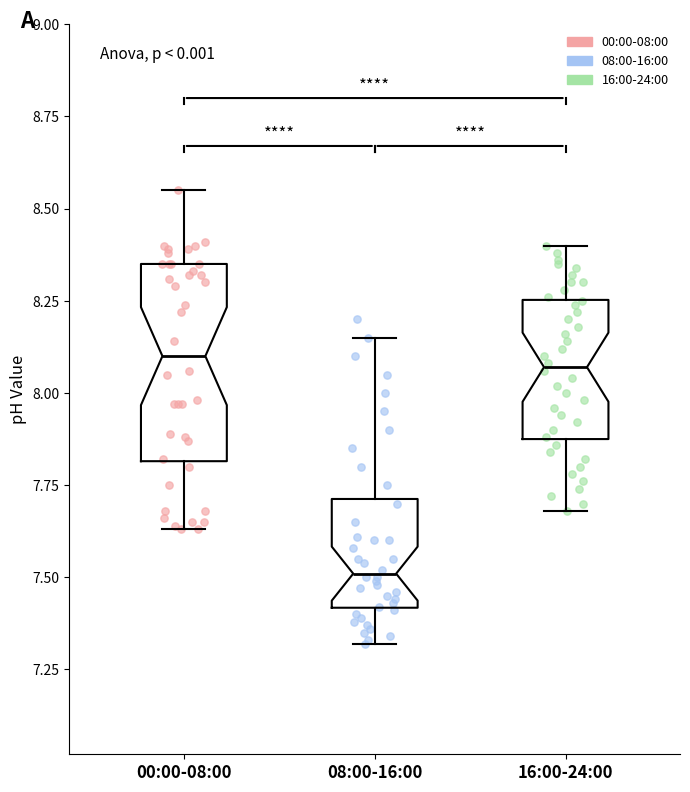

Which box is the tallest, from its lower edge to its upper edge?

00:00-08:00